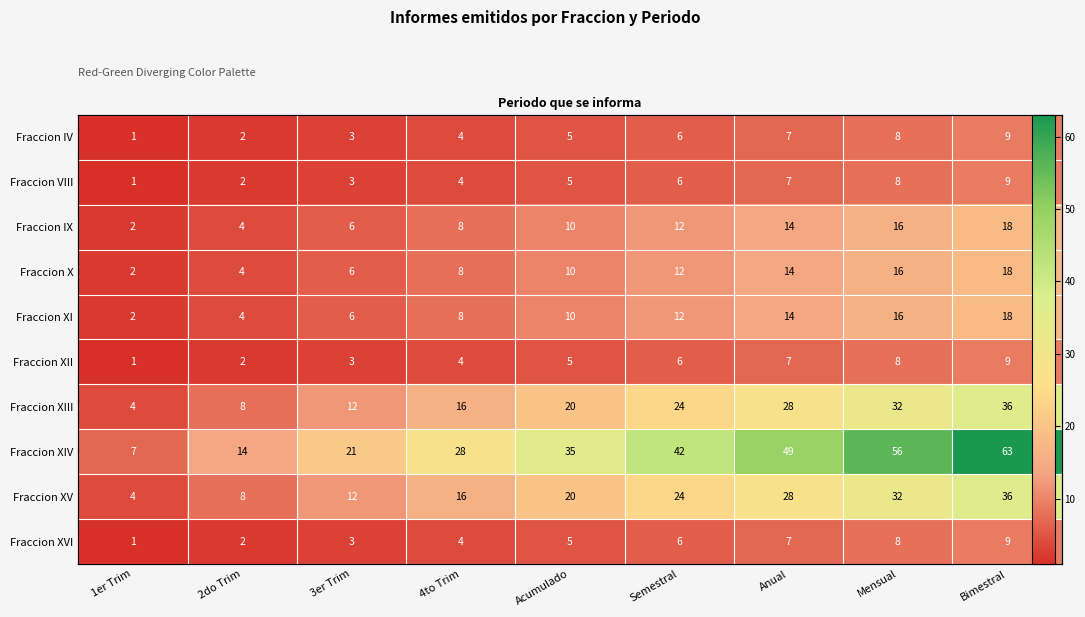

At which label does Fraccion VIII first exceed 5?

Semestral